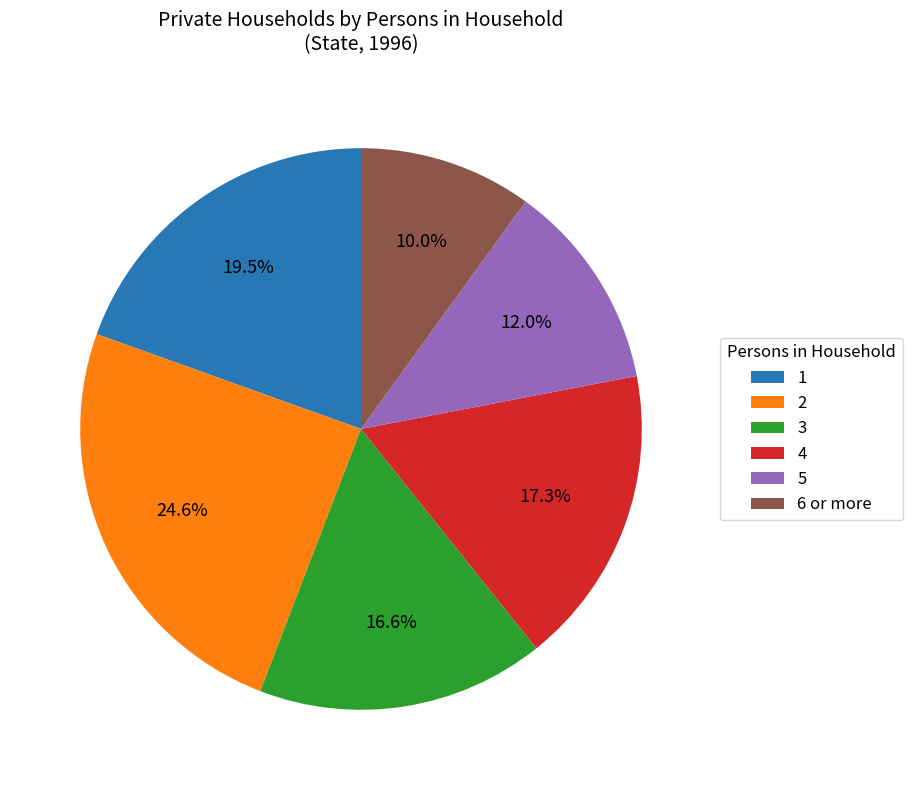

True or false: 1 accounts for 9% of the total.

False